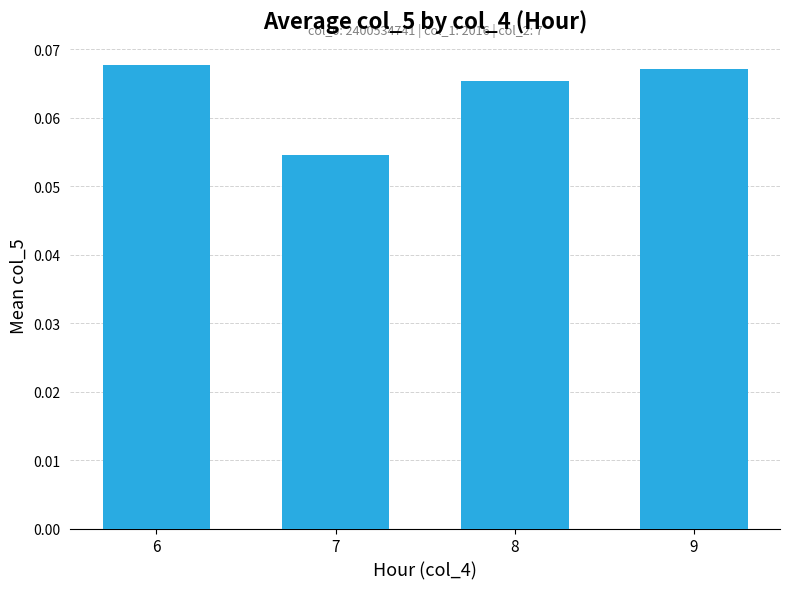

Does the chart contain stacked bars?

No